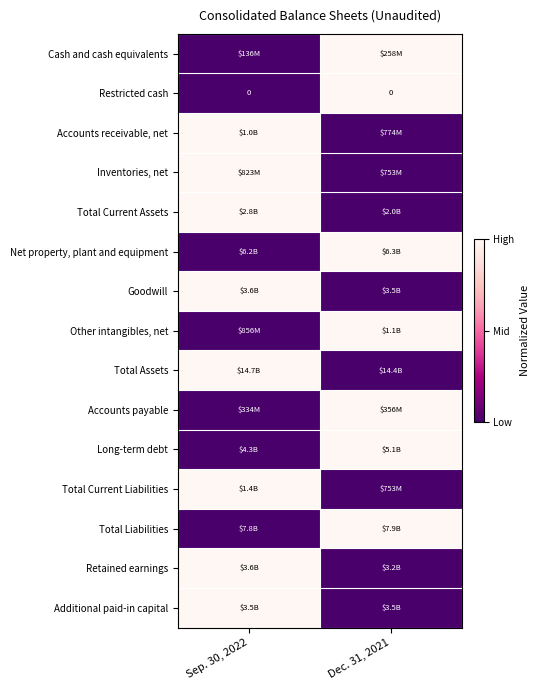

The value of Restricted cash at Sep. 30, 2022 is 0. True or false?

True